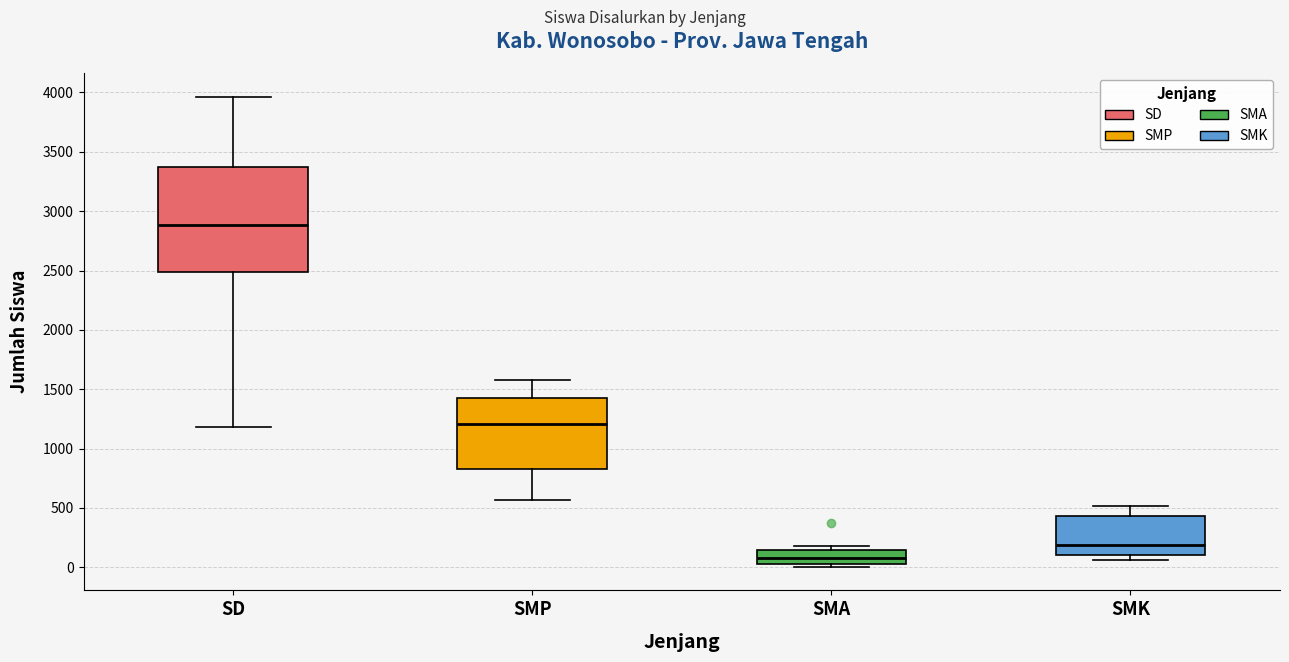

Which box has the highest median line?

SD